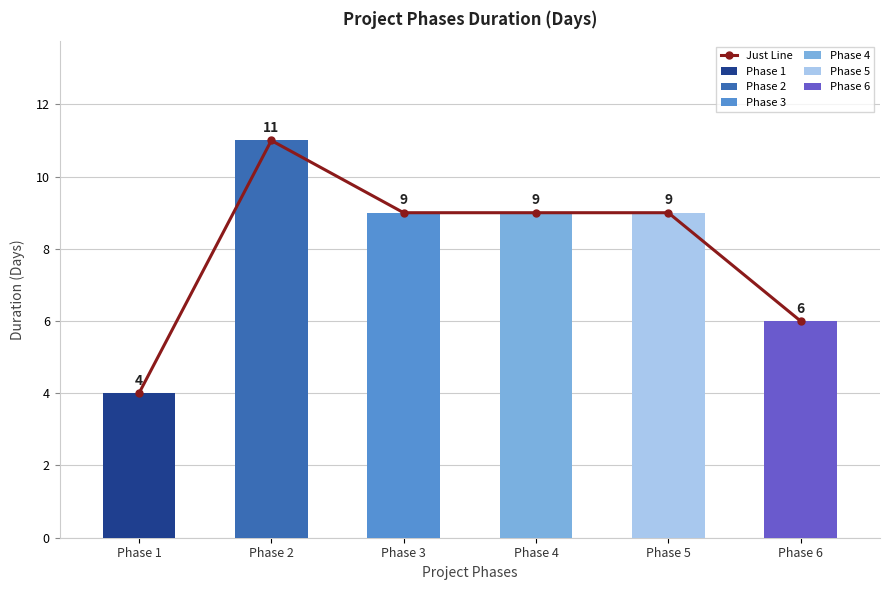

Rank the categories by value from lowest to highest.

Phase 1, Phase 6, Phase 3, Phase 4, Phase 5, Phase 2